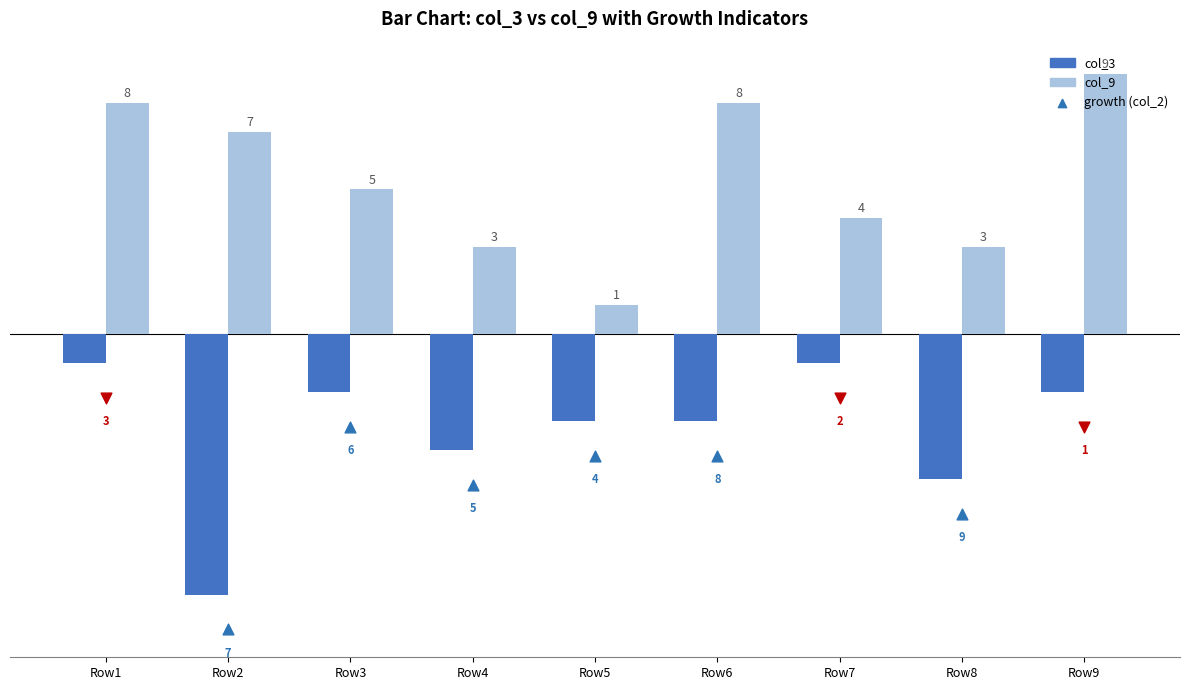

Which series contains the highest Y value?

col_9